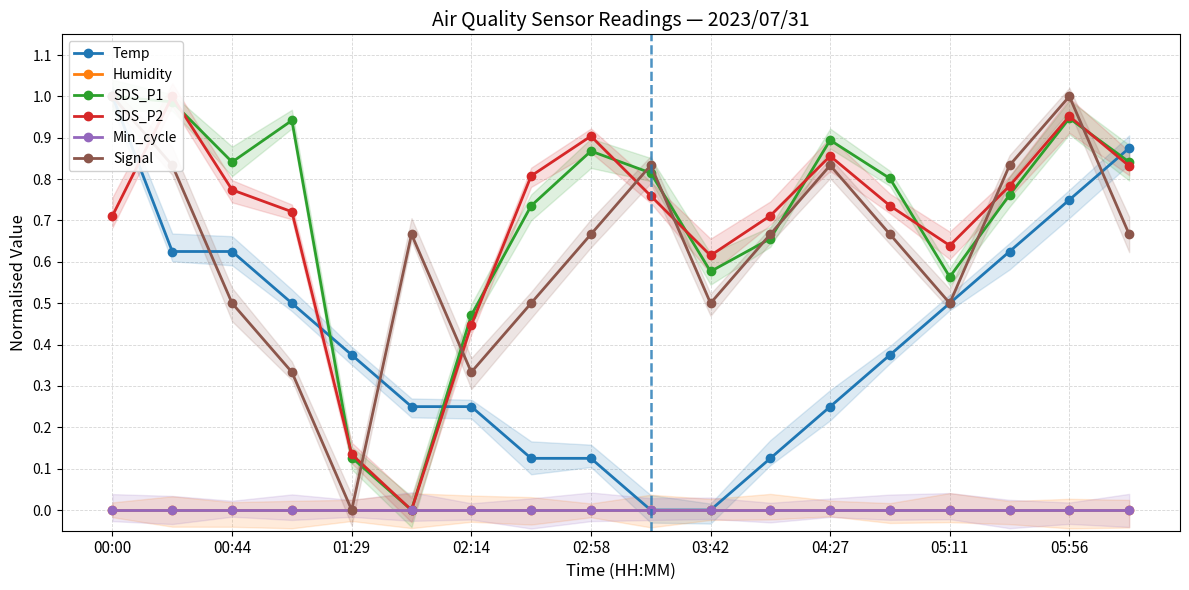

Which category has the highest value across all series?

00:00